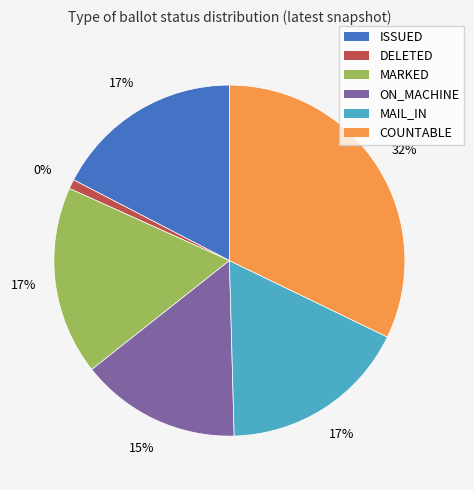

To the nearest percent, what is the combined percentage of MAIL_IN and ON_MACHINE?

32%